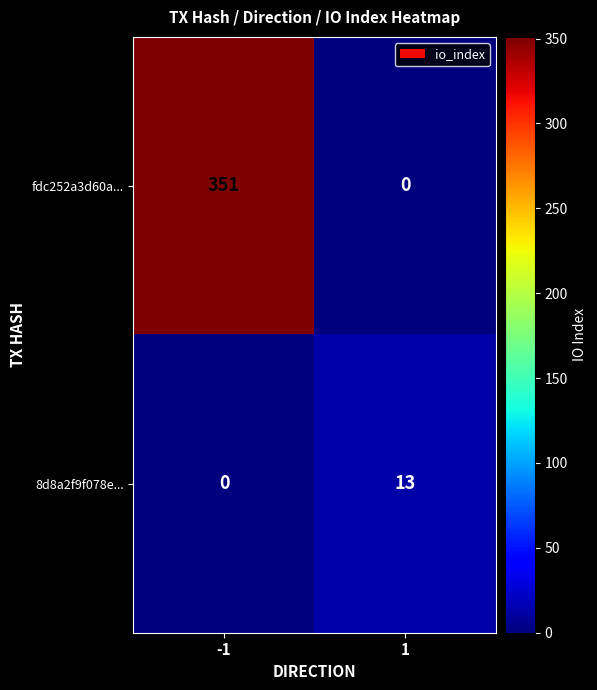

Rank the series at 1 from highest to lowest value.

8d8a2f9f078e..., fdc252a3d60a...